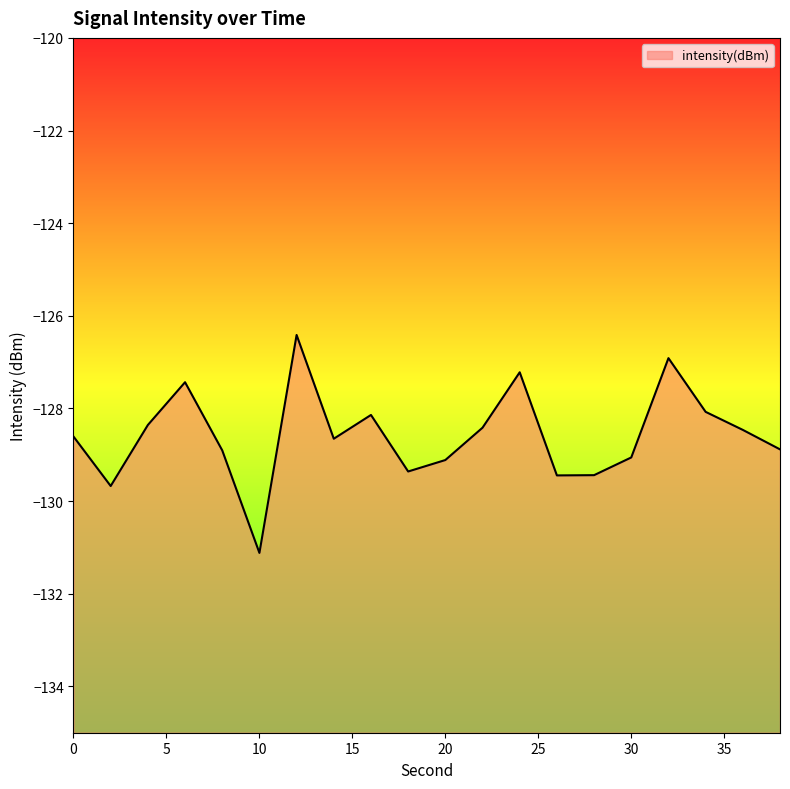

What is the sum of the values at 36 and 14?

-257.1